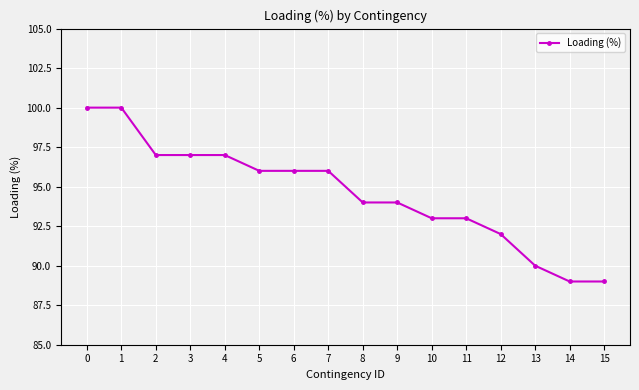

Reading left to right, transcribe all the data shown in this chart.

0=100	1=100	2=97	3=97	4=97	5=96	6=96	7=96	8=94	9=94	10=93	11=93	12=92	13=90	14=89	15=89